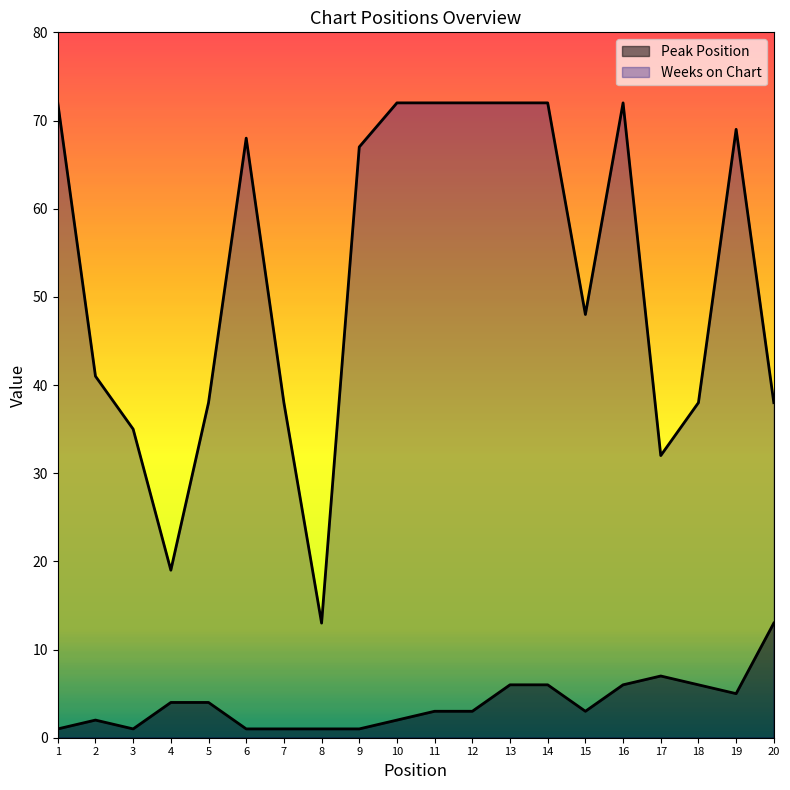

What is the sum of the Peak Position values at 15 and 16?

9